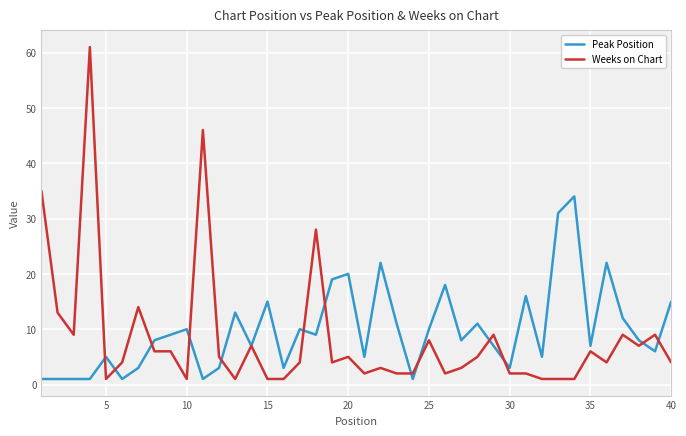

Reading right to left, list all the values displayed in this chart.

Peak Position: 15	6	8	12	22	7	34	31	5	16	3	7	11	8	18	10	1	11	22	5	20	19	9	10	3	15	7	13	3	1	10	9	8	3	1	5	1	1	1	1
Weeks on Chart: 4	9	7	9	4	6	1	1	1	2	2	9	5	3	2	8	2	2	3	2	5	4	28	4	1	1	7	1	5	46	1	6	6	14	4	1	61	9	13	35